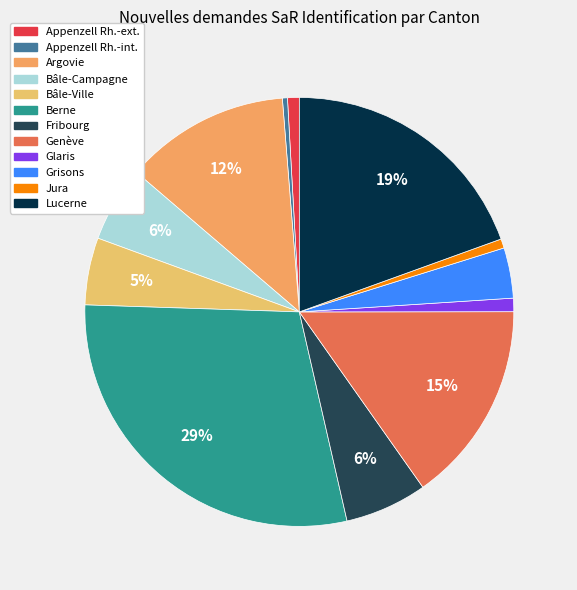

Is it true that Bâle-Campagne is 6% of the pie?

True